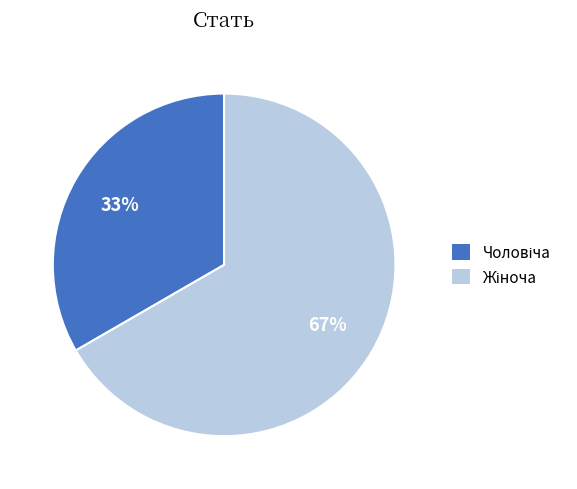

Does any single category account for the majority?

Yes